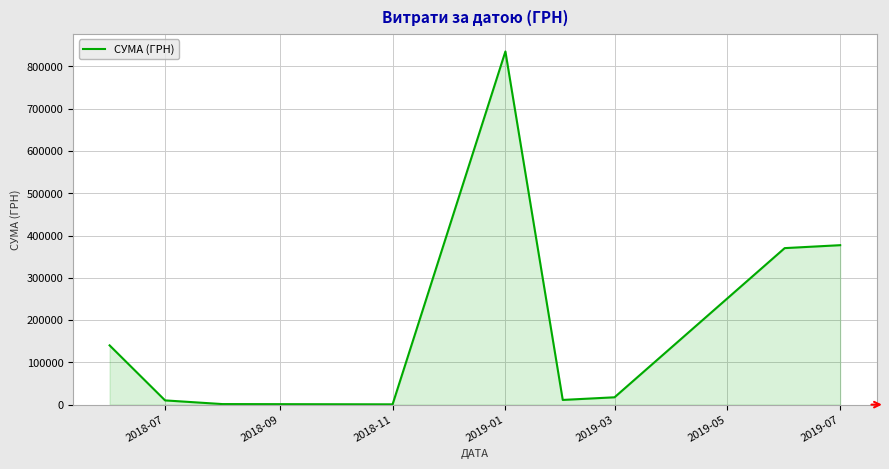

How many lines are shown in the chart?

1